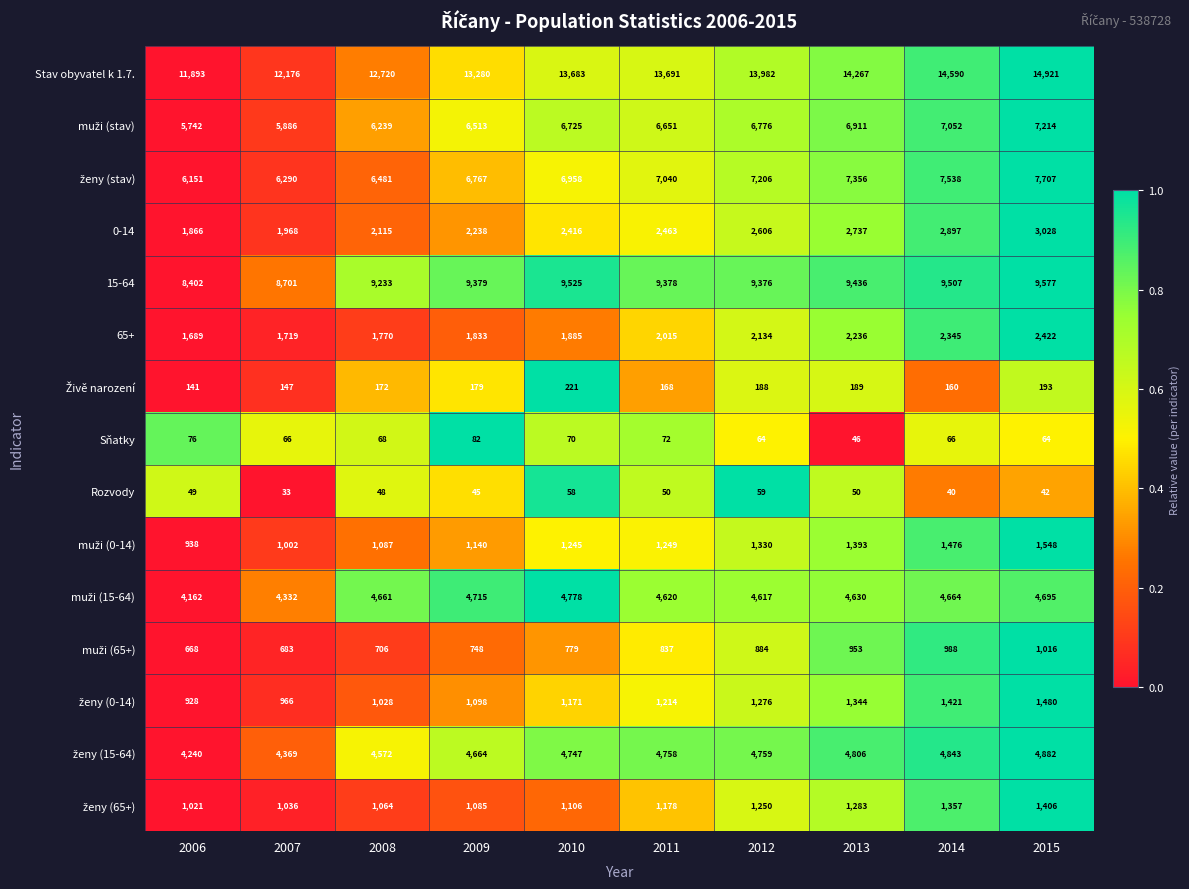

Which series has the largest total across all categories?

Stav obyvatel k 1.7.